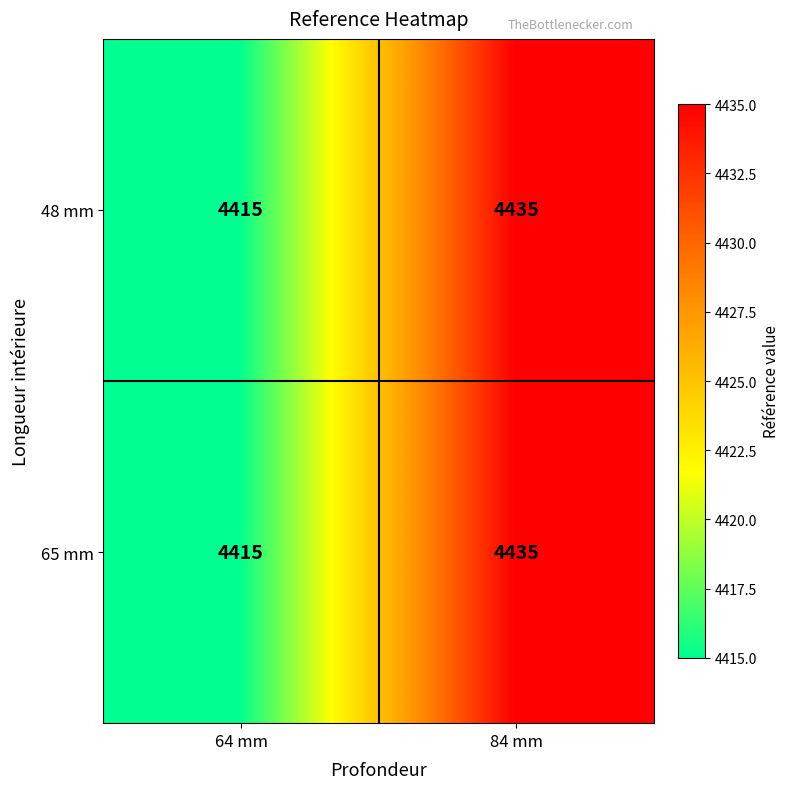

What is the total value across all series at 84 mm?

8870